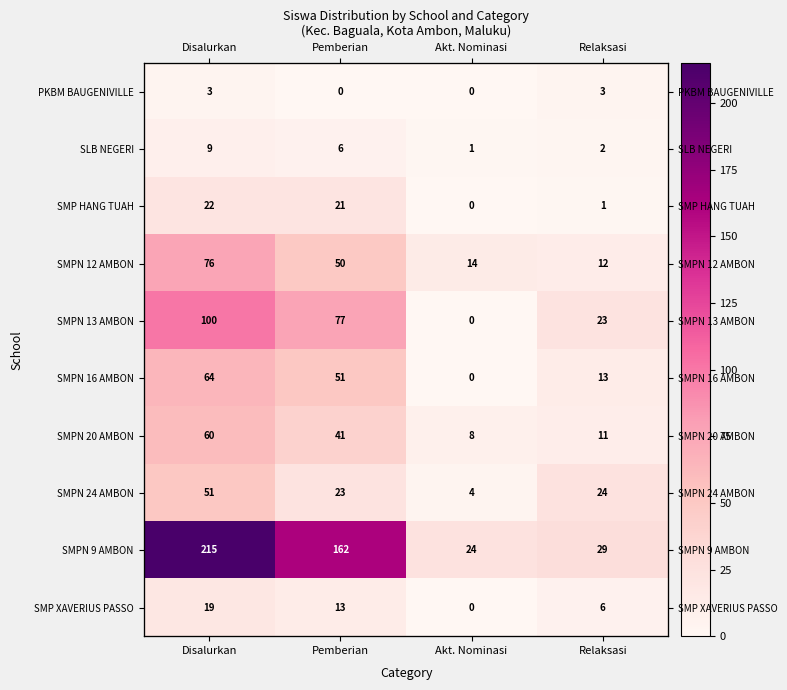

Rank the series by their maximum value, from lowest to highest.

PKBM BAUGENIVILLE, SLB NEGERI, SMP XAVERIUS PASSO, SMP HANG TUAH, SMPN 24 AMBON, SMPN 20 AMBON, SMPN 16 AMBON, SMPN 12 AMBON, SMPN 13 AMBON, SMPN 9 AMBON